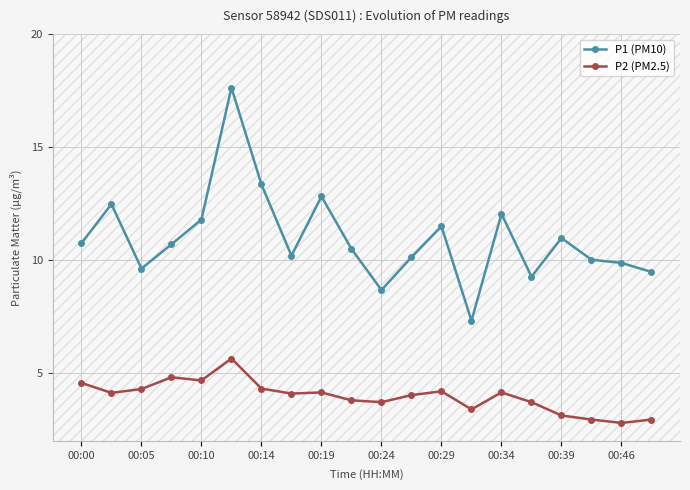

Count the number of data series in this chart.

2